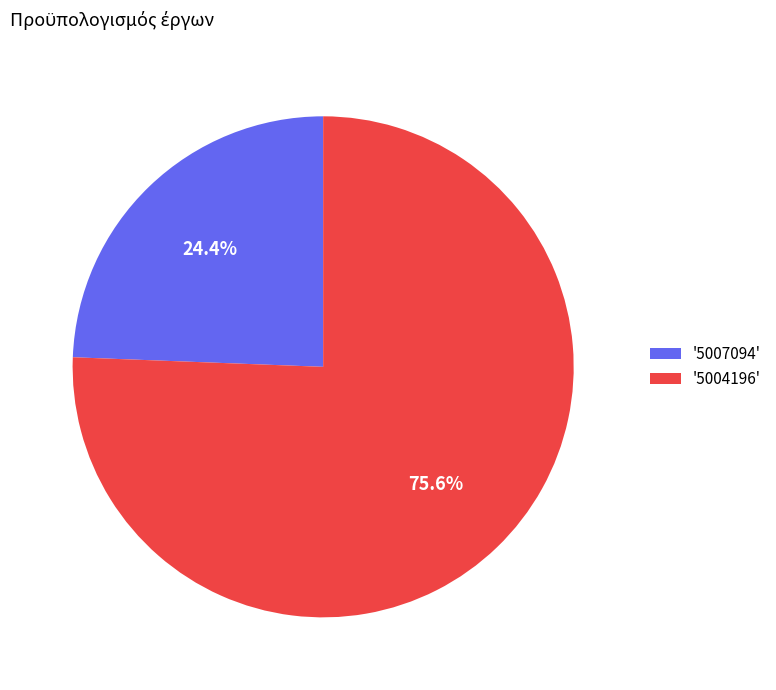

How many segments does this pie chart have?

2